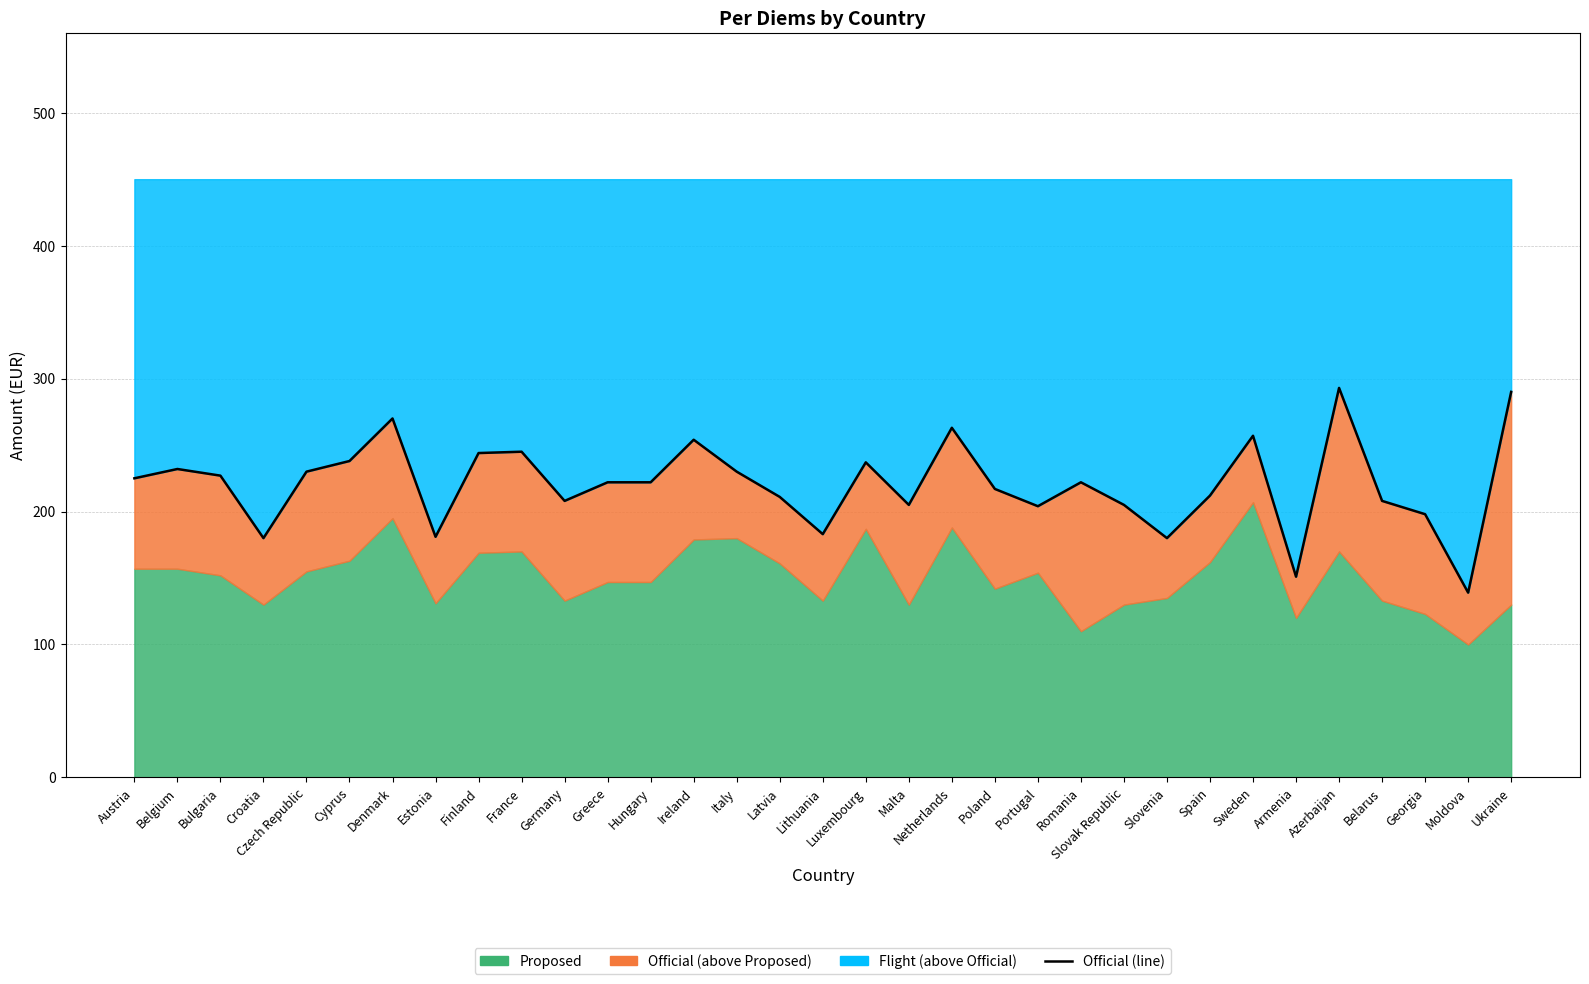

What is the ratio of the value at Netherlands to the value at Belgium?

1.1